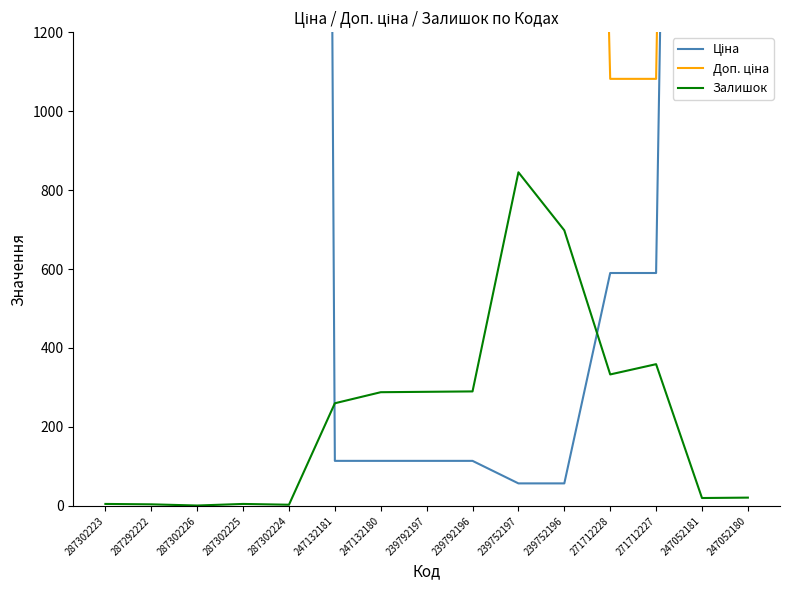

Is the value of Ціна at 247132180 greater than the value of Доп. ціна at 247132181?

No